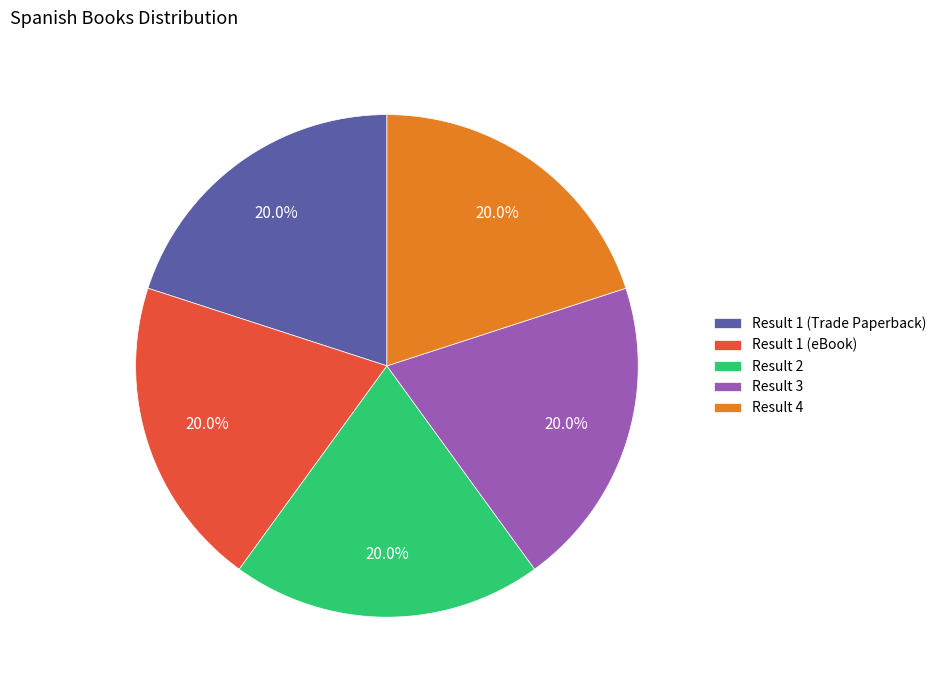

Count the number of slices in the pie.

5